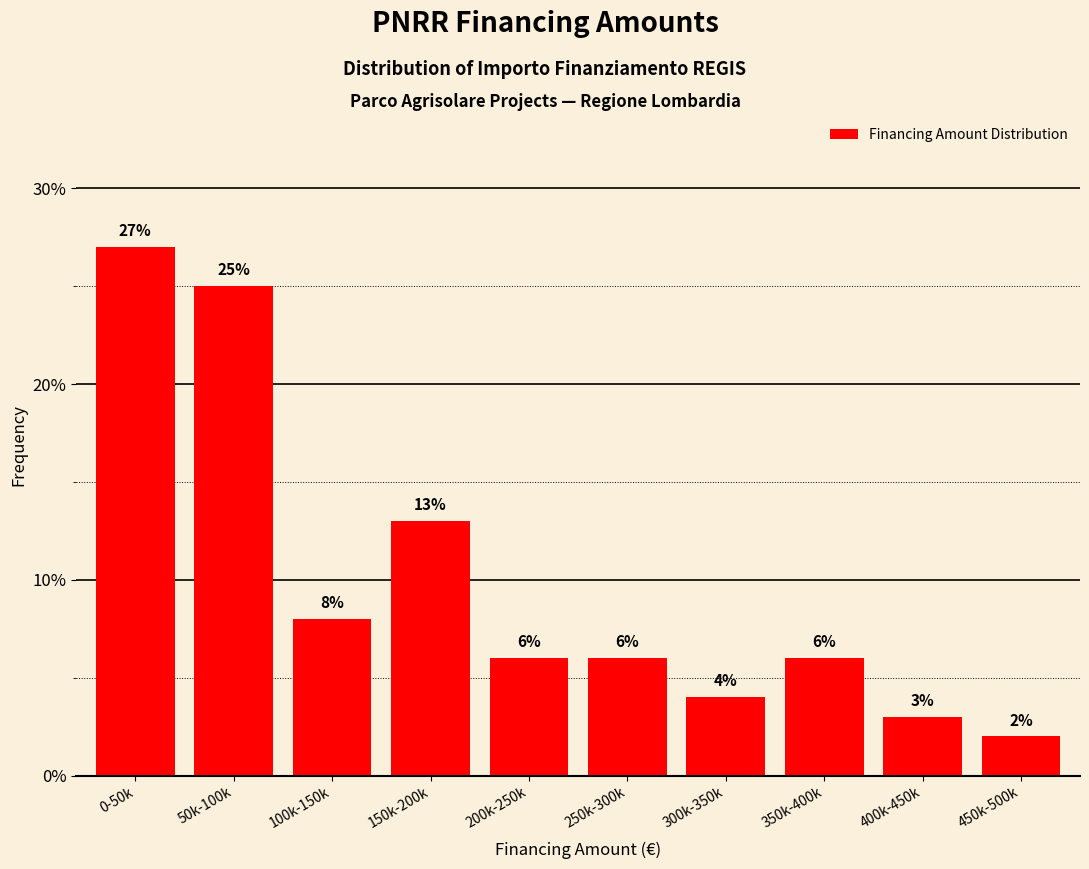

Reading left to right, list all the values displayed in this chart.

27	25	8	13	6	6	4	6	3	2